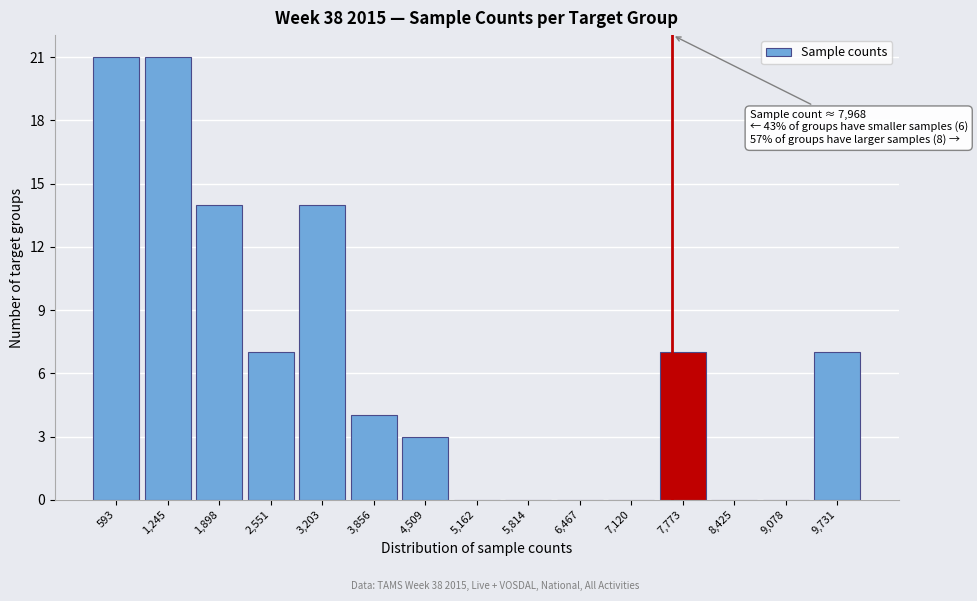

Reading right to left, transcribe all the data shown in this chart.

9,731=7	9,078=0	8,425=0	7,773=7	7,120=0	6,467=0	5,814=0	5,162=0	4,509=3	3,856=4	3,203=14	2,551=7	1,898=14	1,245=21	593=21